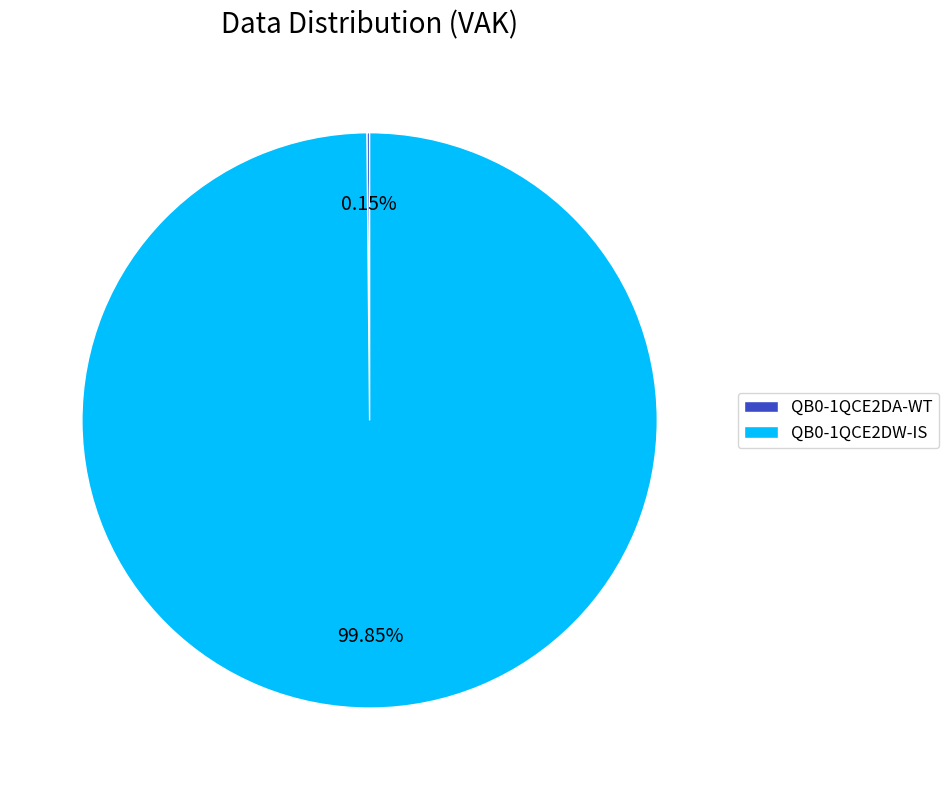

Does QB0-1QCE2DW-IS account for over 50% of the chart?

Yes